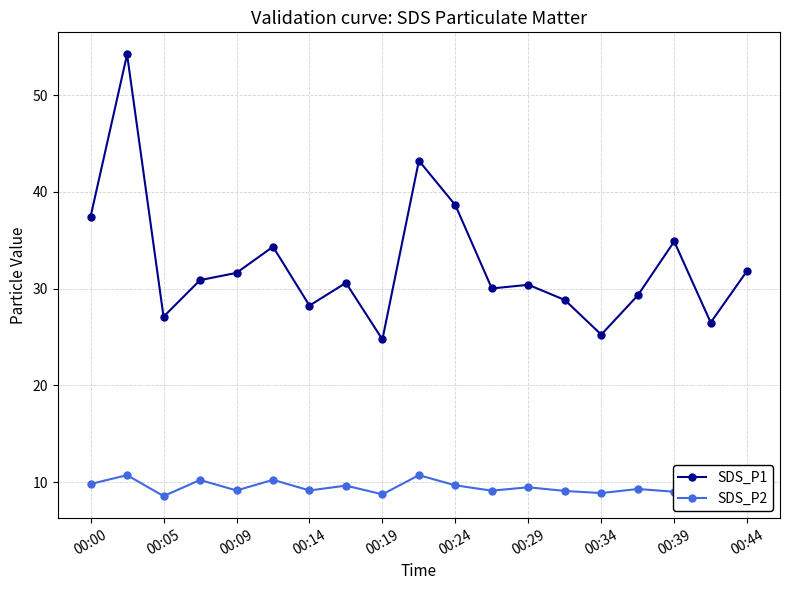

Does the chart have visible grid lines?

Yes